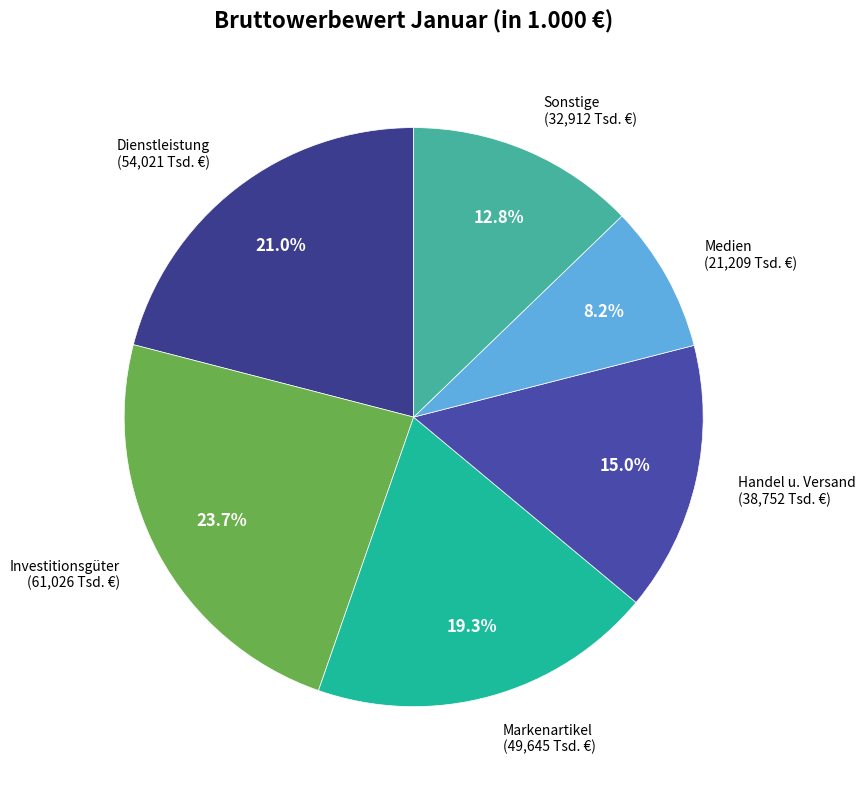

Which category has the biggest portion of the pie?

Investitionsgüter